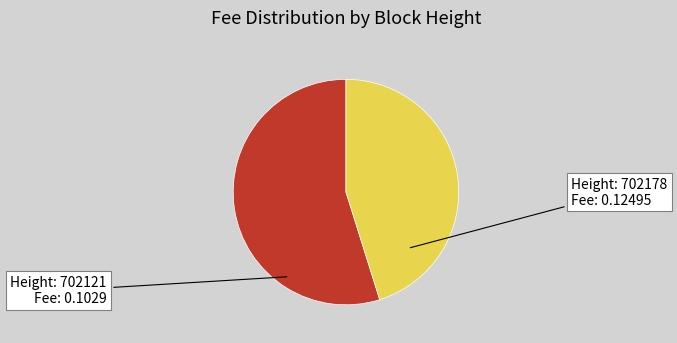

Is there a majority slice in this chart?

Yes